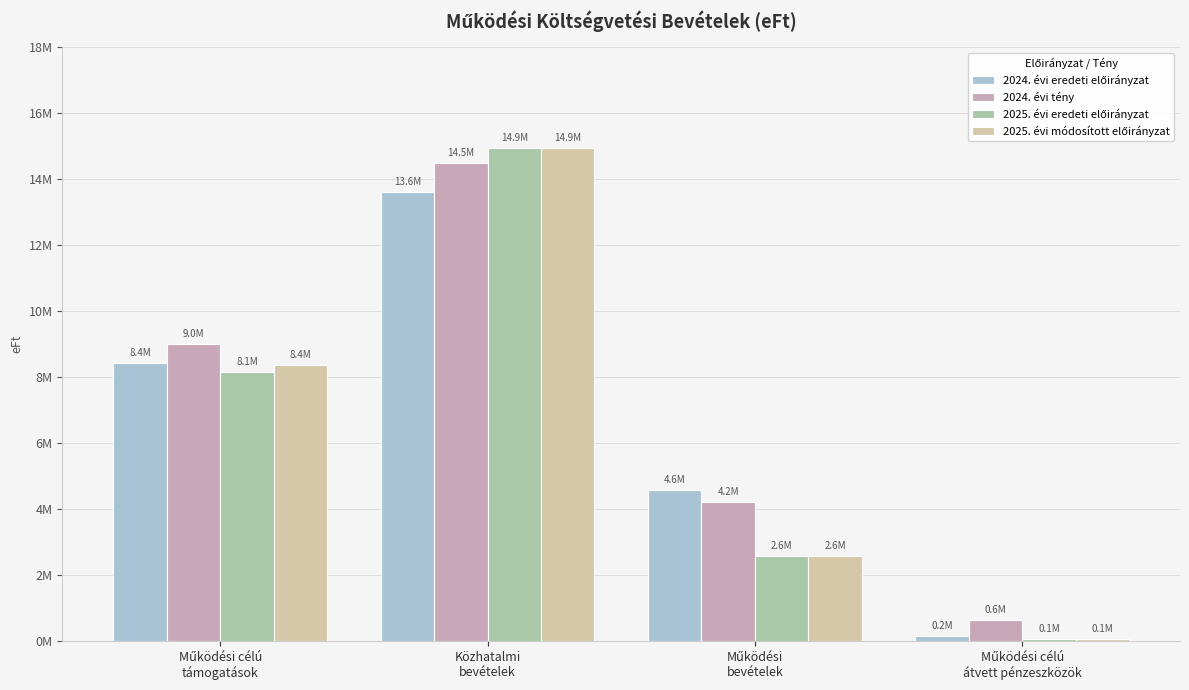

Reading left to right, what are all the values shown in this chart?

2024. évi eredeti előirányzat: 8440358	13625150	4590770	170538
2024. évi tény: 9010635	14500214	4221600	636807
2025. évi eredeti előirányzat: 8148469	14930300	2569067	68847
2025. évi módosított előirányzat: 8362251	14936800	2583795	70394